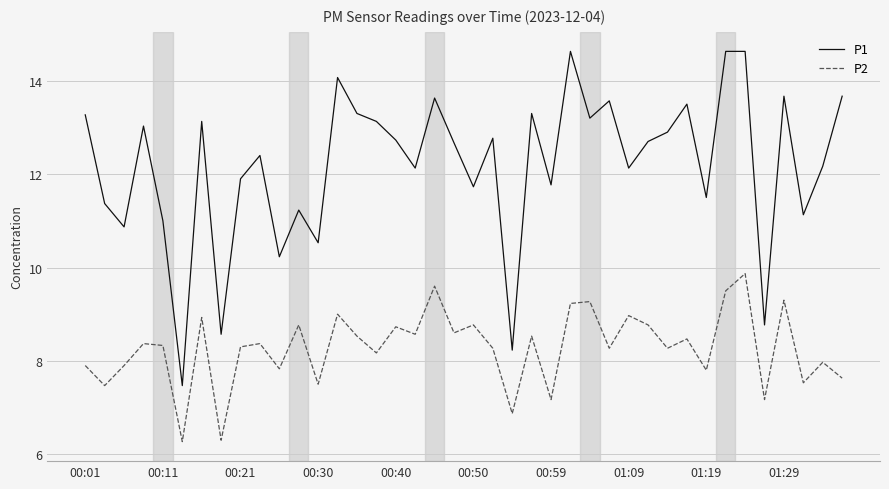

What is the sum of all P1 values?

487.3